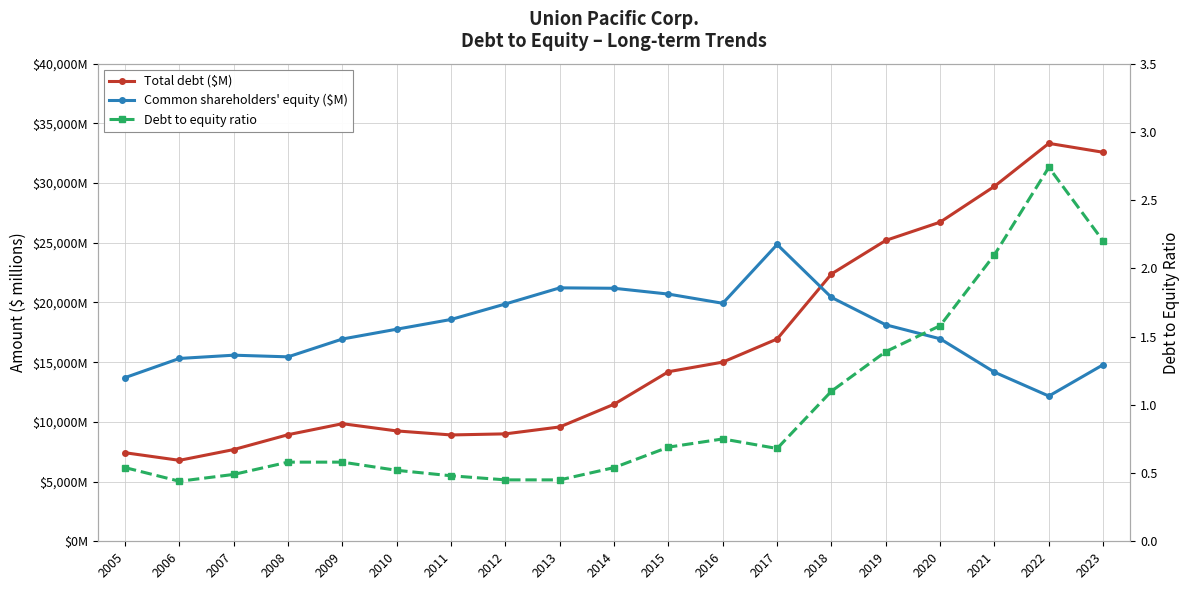

Which series has the widest spread of values?

Total debt ($M)